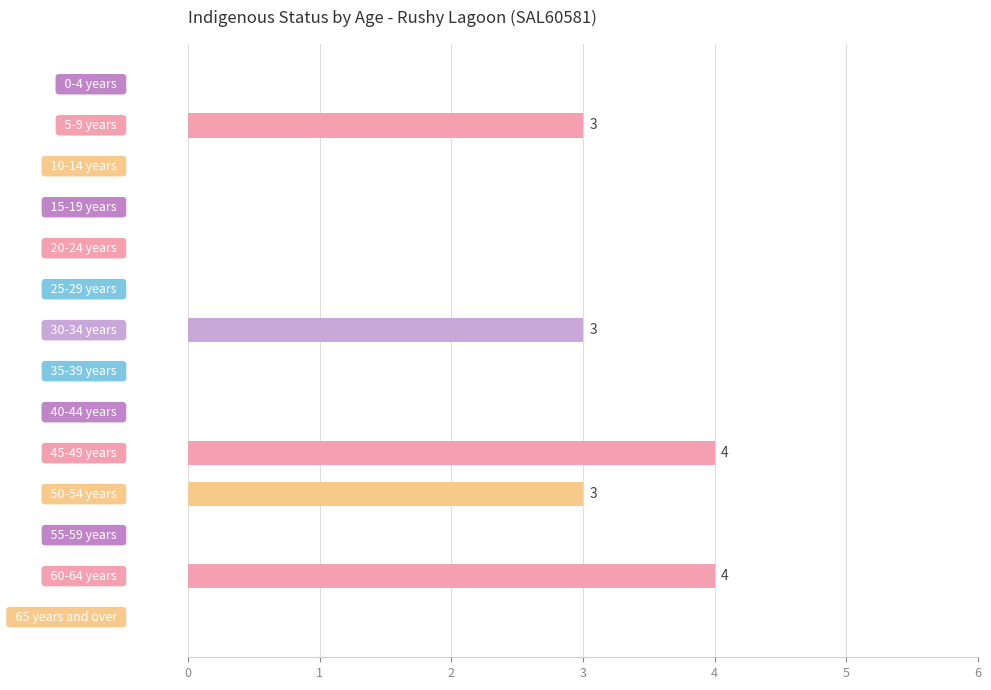

What is the greatest value displayed?

4